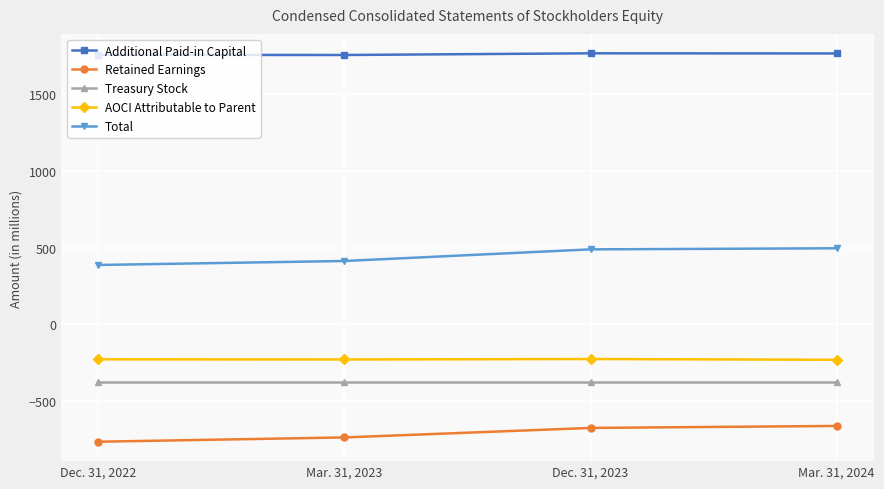

How many series are shown in this chart?

5